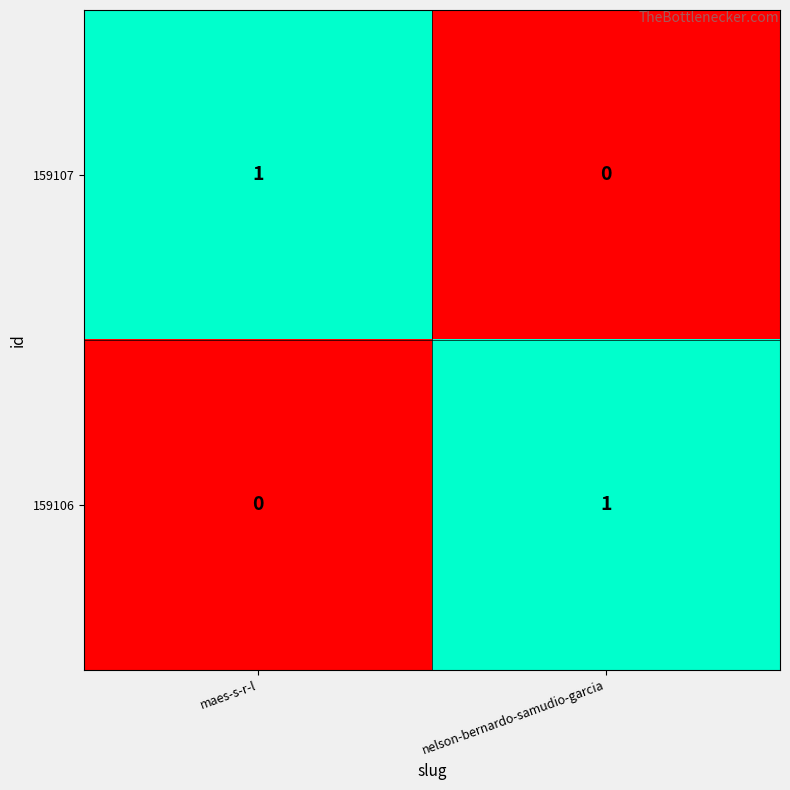

The 159106 series shows 0 at nelson-bernardo-samudio-garcia. True or false?

False